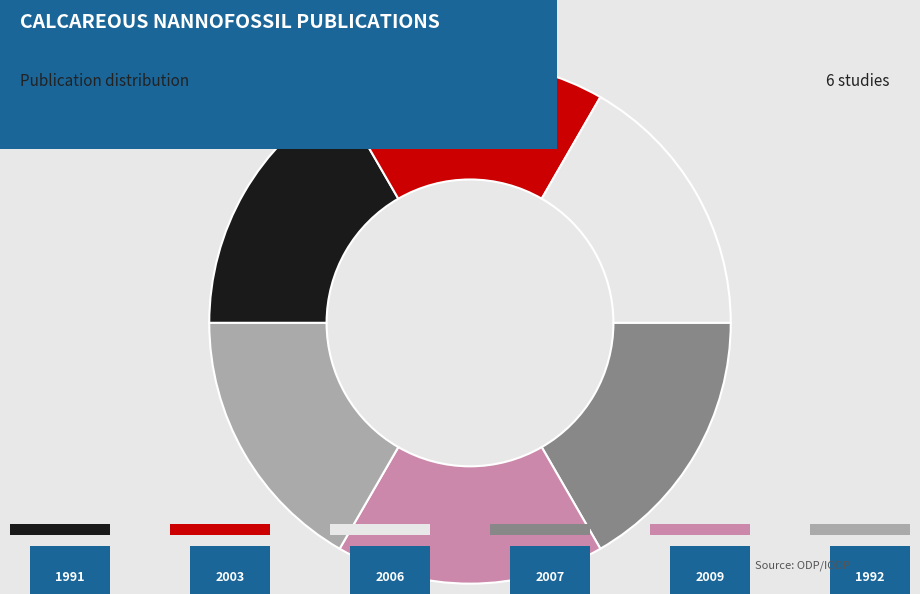

How many slices are in this pie chart?

6